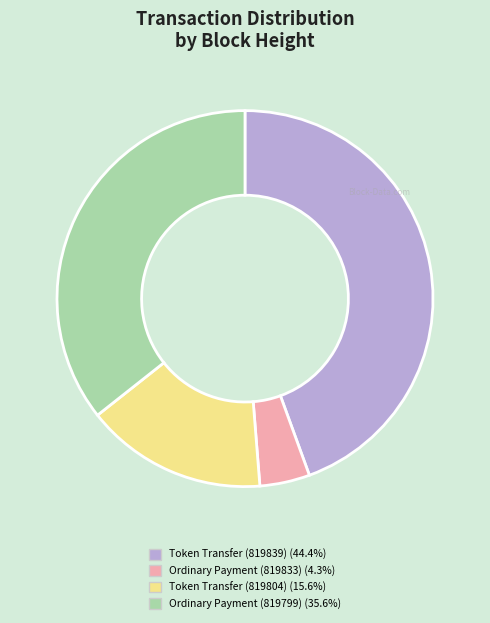

Rank the categories by value from highest to lowest.

Token Transfer (819839), Ordinary Payment (819799), Token Transfer (819804), Ordinary Payment (819833)